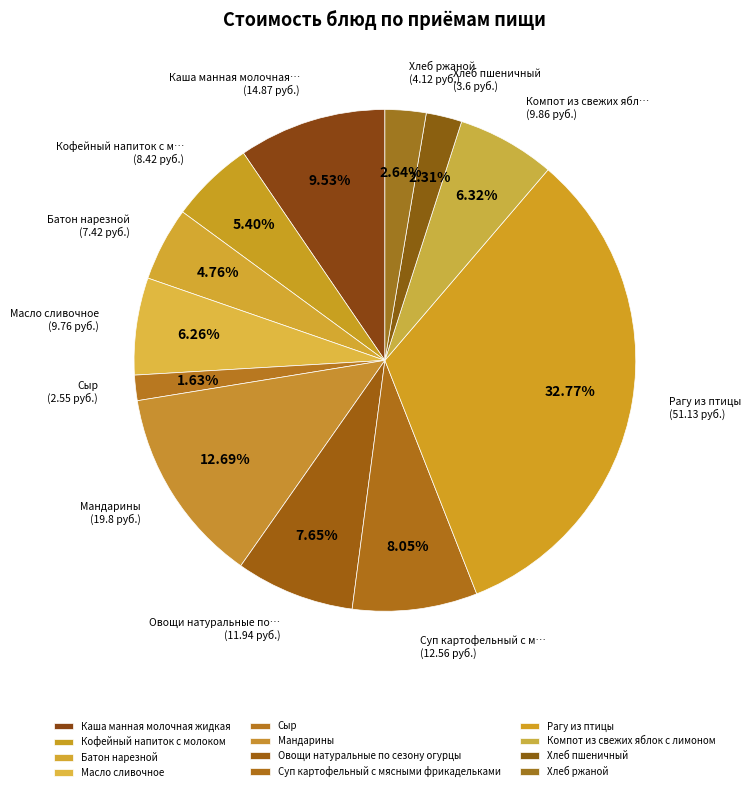

To the nearest percent, what portion does Мандарины represent?

13%